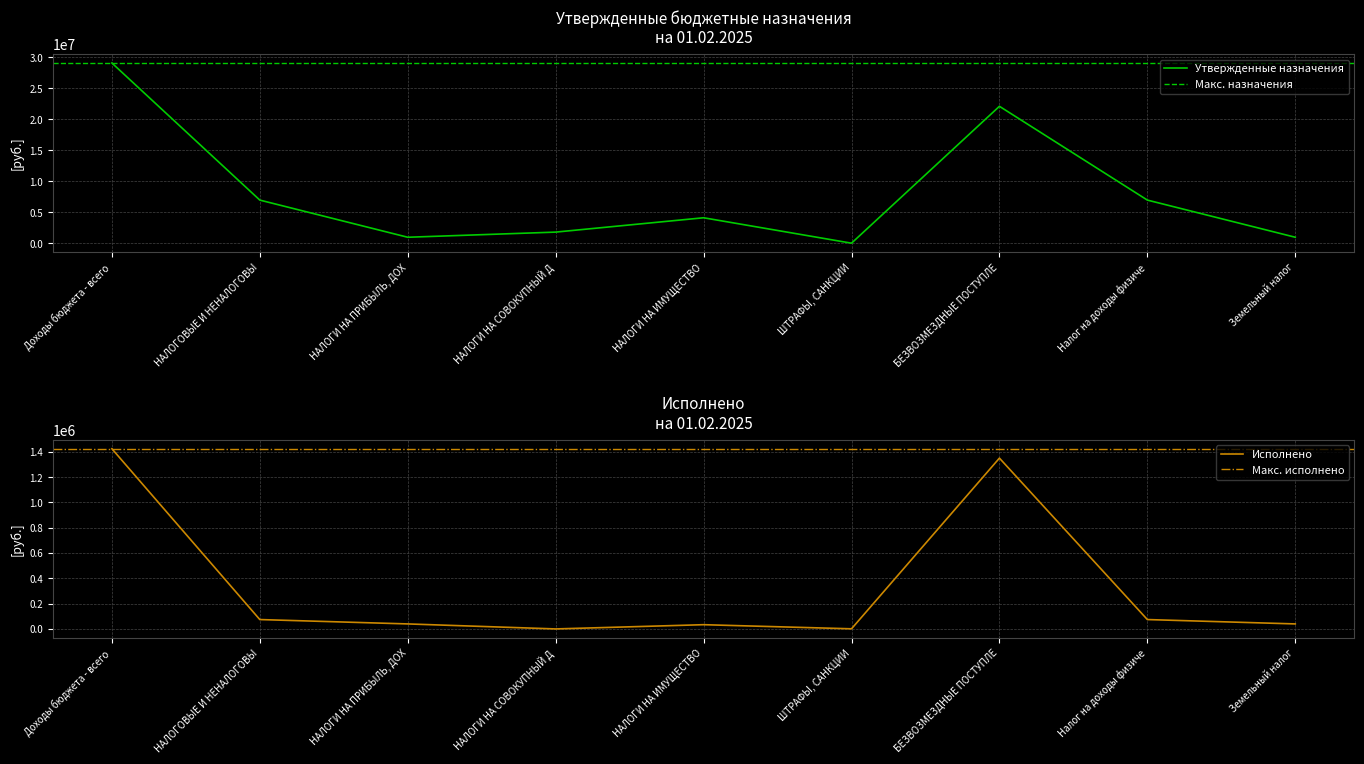

Is it true that Утвержденные назначения equals 4129000 at НАЛОГИ НА ИМУЩЕСТВО?

True